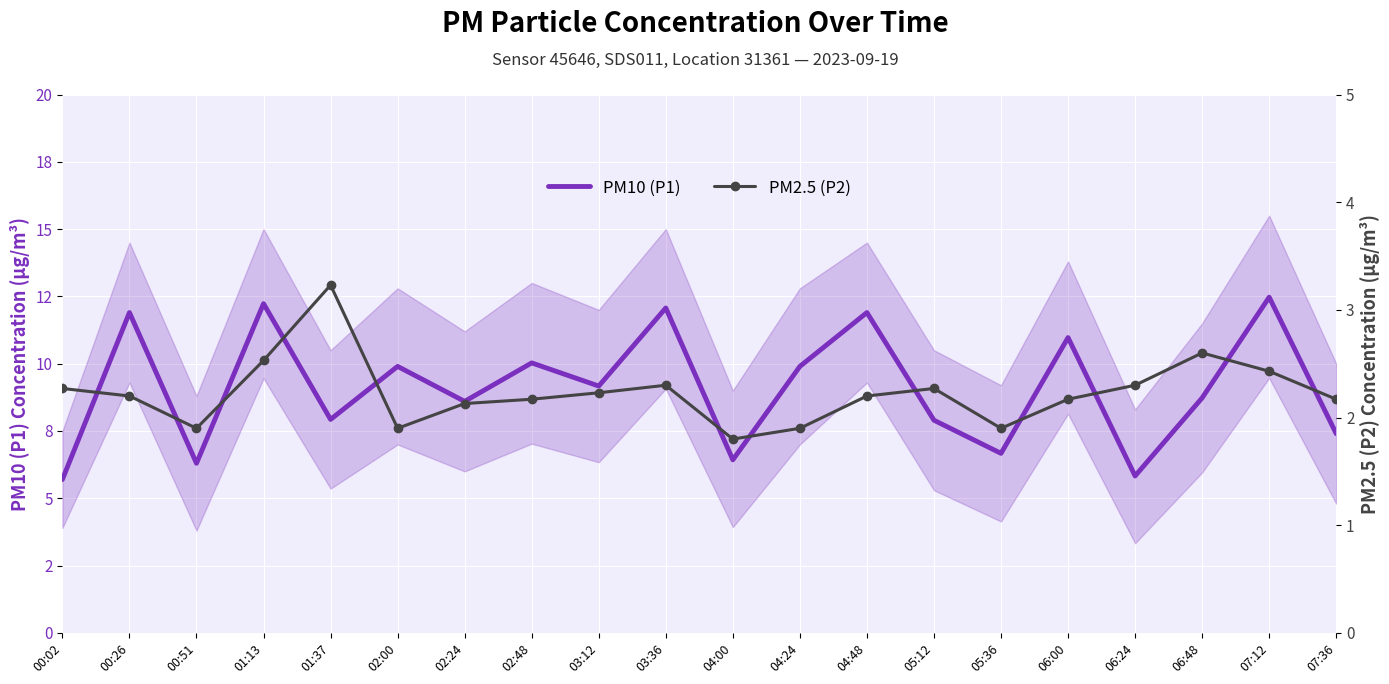

Reading left to right, list all the values displayed in this chart.

PM10 (P1): 00:02=5.7	00:26=11.9	00:51=6.3	01:13=12.2	01:37=7.9	02:00=9.9	02:24=8.6	02:48=10.0	03:12=9.2	03:36=12.1	04:00=6.4	04:24=9.9	04:48=11.9	05:12=7.9	05:36=6.7	06:00=11.0	06:24=5.8	06:48=8.7	07:12=12.5	07:36=7.4
PM2.5 (P2): 00:02=2.3	00:26=2.2	00:51=1.9	01:13=2.5	01:37=3.2	02:00=1.9	02:24=2.1	02:48=2.2	03:12=2.2	03:36=2.3	04:00=1.8	04:24=1.9	04:48=2.2	05:12=2.3	05:36=1.9	06:00=2.2	06:24=2.3	06:48=2.6	07:12=2.4	07:36=2.2